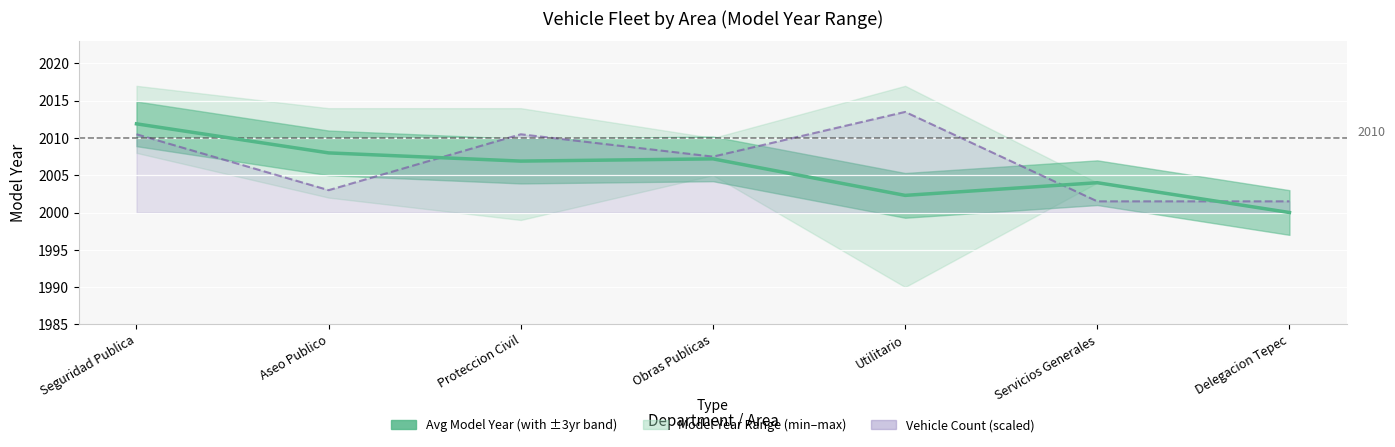

The value of Average Model Year at Seguridad Publica is 2011.9. True or false?

True